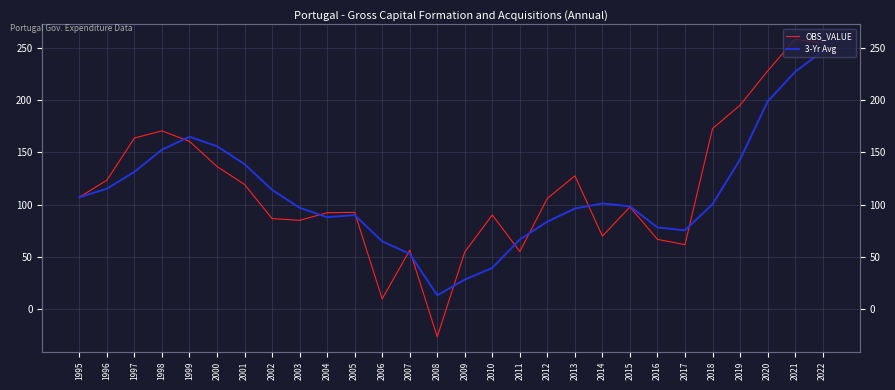

At which label is OBS_VALUE closest to 115?

2001